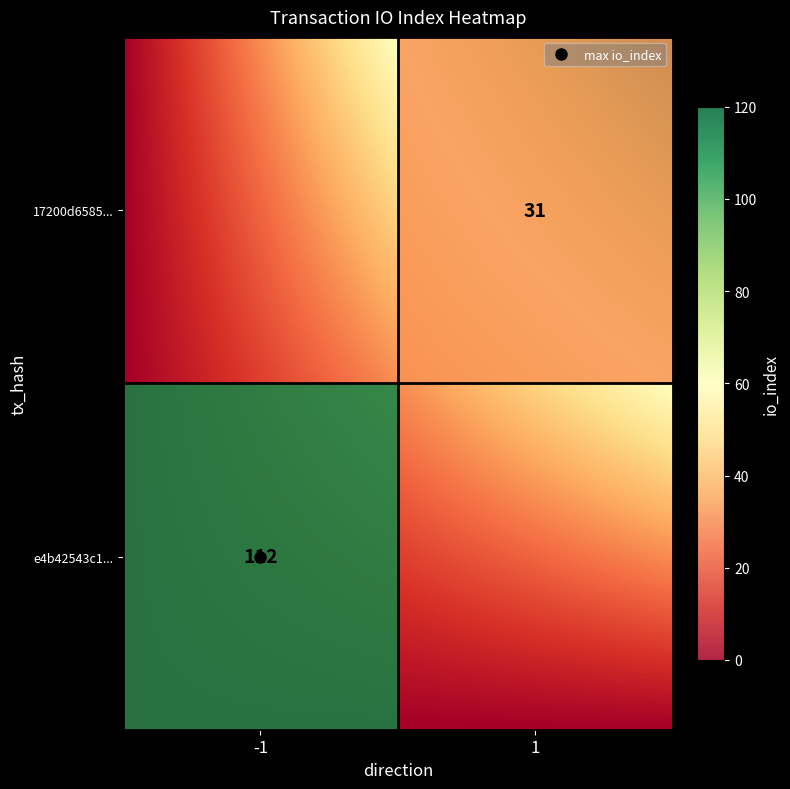

Count the 17200d6585fd3230eb5aa7493be4036cb1f600c values in the range 1 to 31.

2